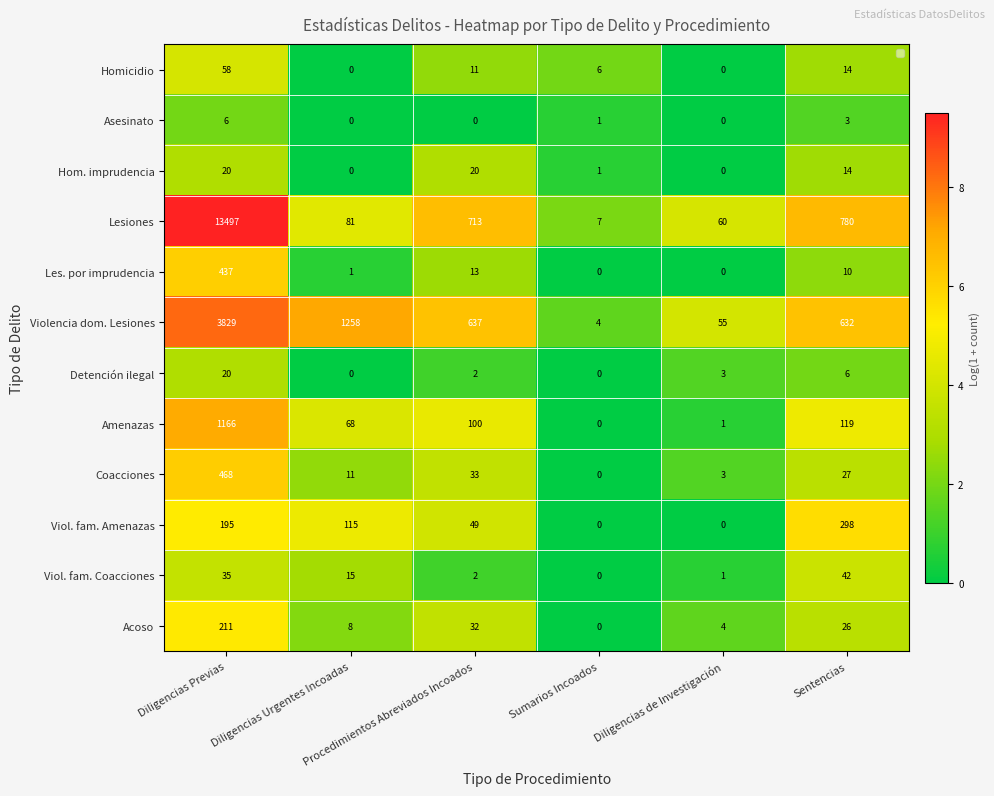

Which series has the largest total across all categories?

Lesiones